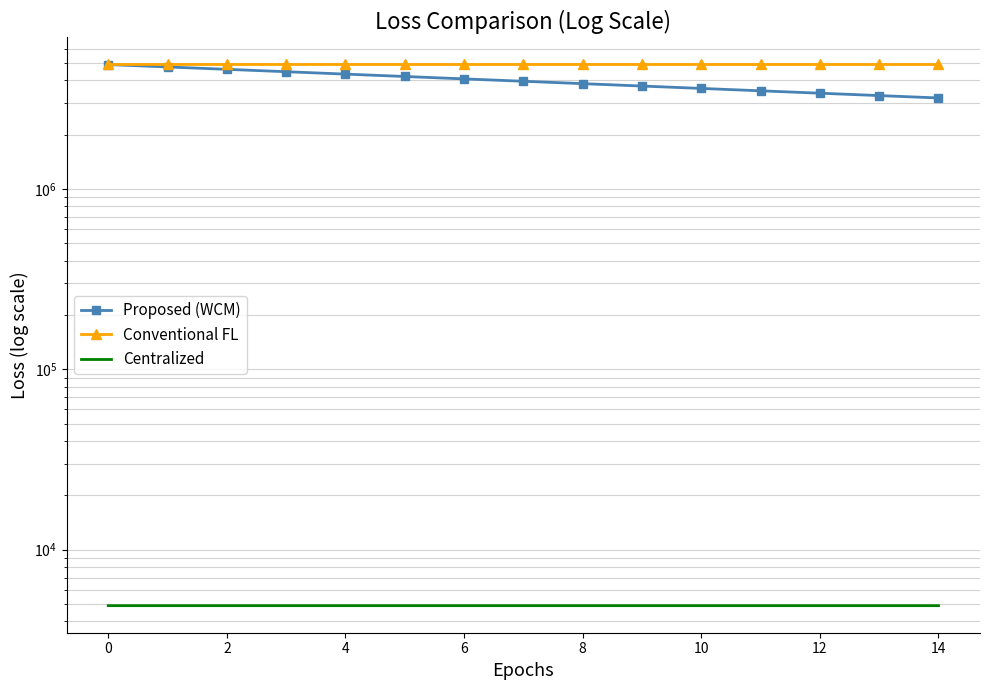

Between 9 and 13, which is larger?

9